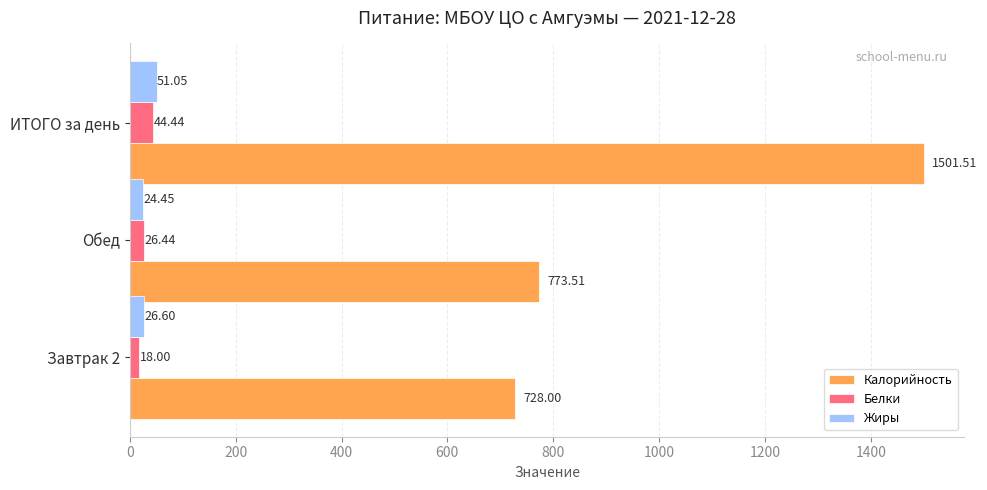

Which series changed the most between Обед and ИТОГО за день?

Калорийность